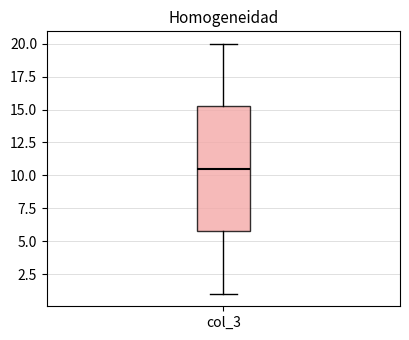

Where does the lower whisker of the box for col_3 end on the y-axis? The values are not printed on the chart, so give them approximately, as read against the axis.

1.0